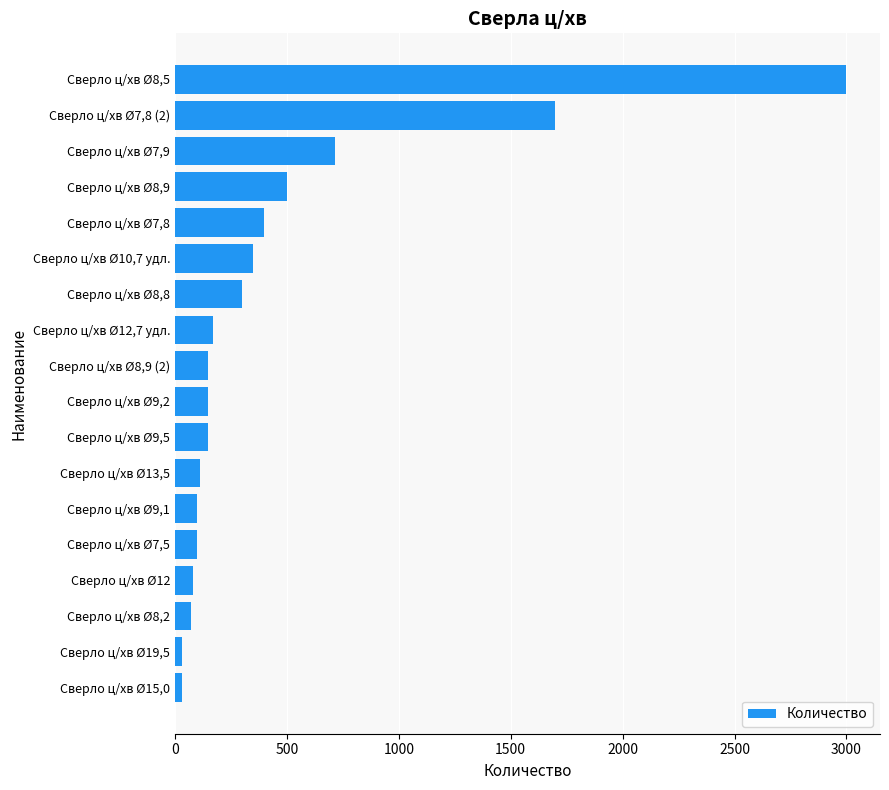

Which category has the highest value across all series?

Сверло ц/хв Ø8,5